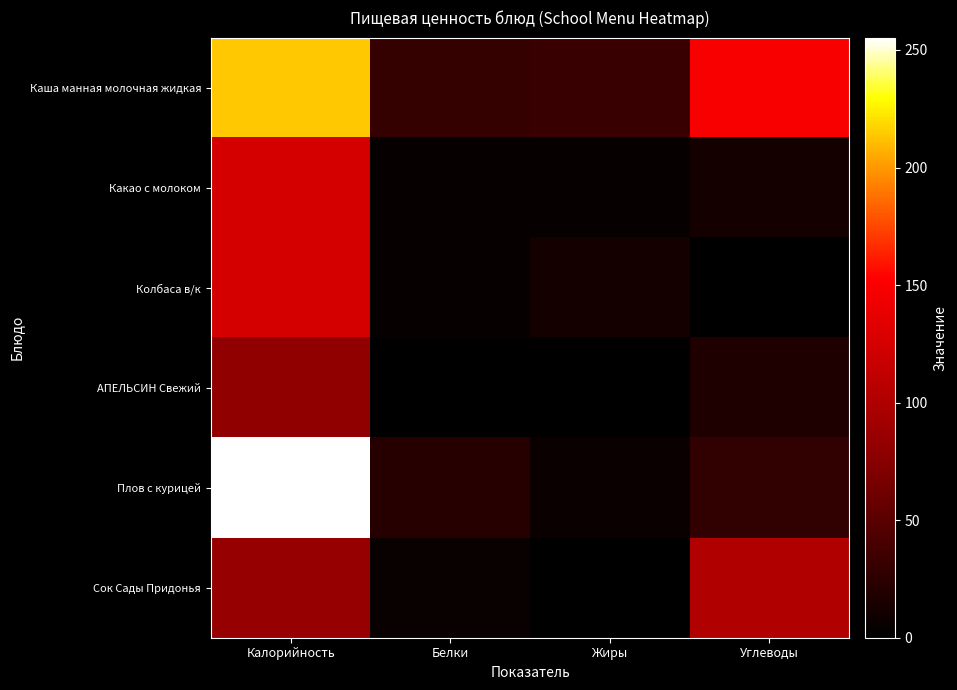

Between Калорийность and Жиры, which series saw the biggest shift?

Плов с курицей